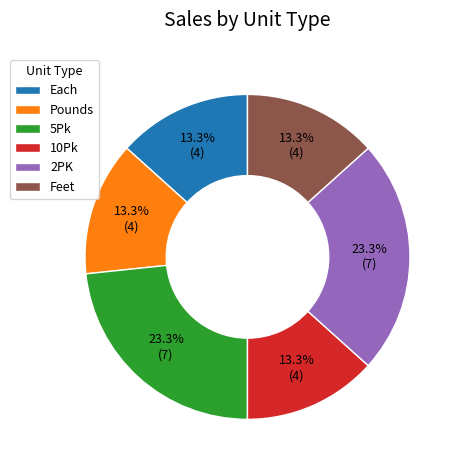

Do 2PK and Each together represent more than half of the pie?

No